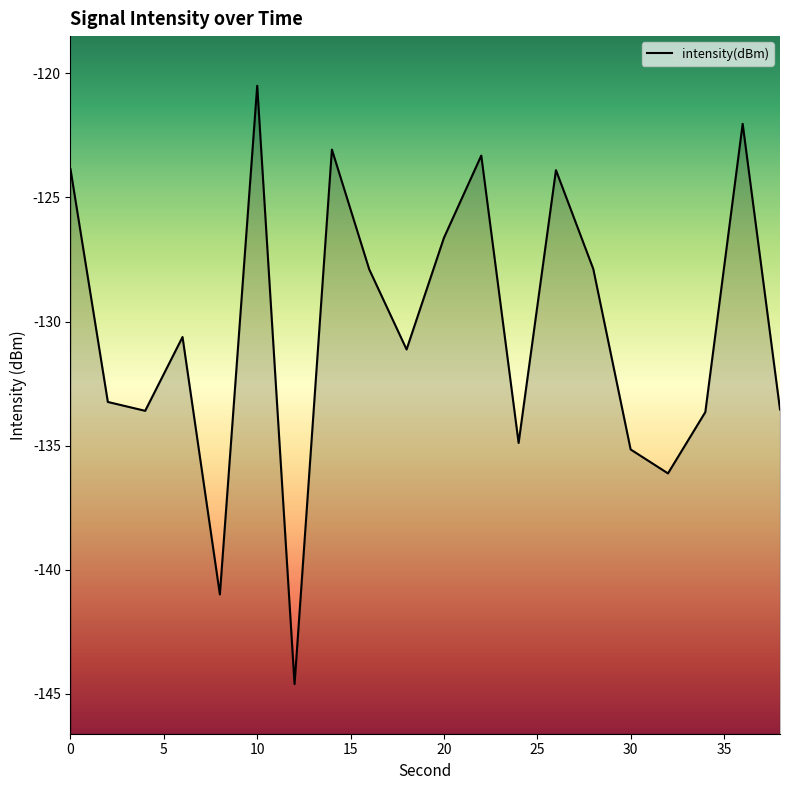

How many data points does each series have?

20